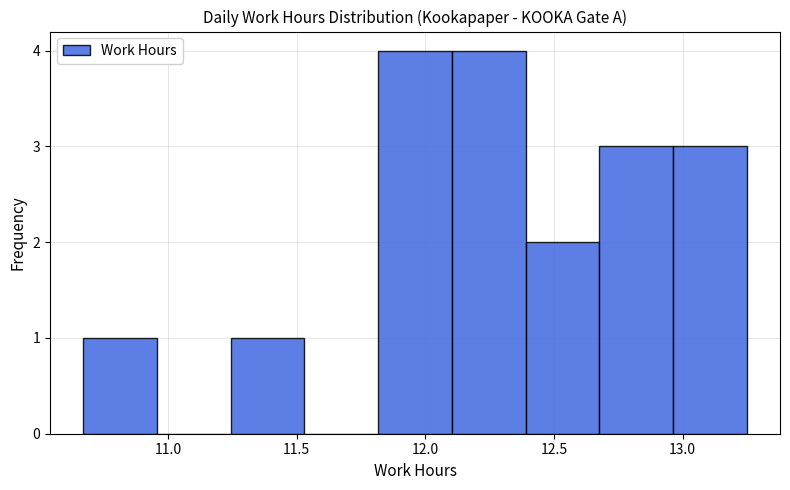

Reading left to right, list every bar in this chart as the range it spans on the x-axis followed by its height. Neither the bar edges nor the heights are printed on the chart, so give them approximately, as read against the axes.

10.65 to 10.95: 1
10.95 to 11.25: 0
11.25 to 11.55: 1
11.55 to 11.80: 0
11.80 to 12.10: 4
12.10 to 12.40: 4
12.40 to 12.70: 2
12.70 to 12.95: 3
12.95 to 13.25: 3